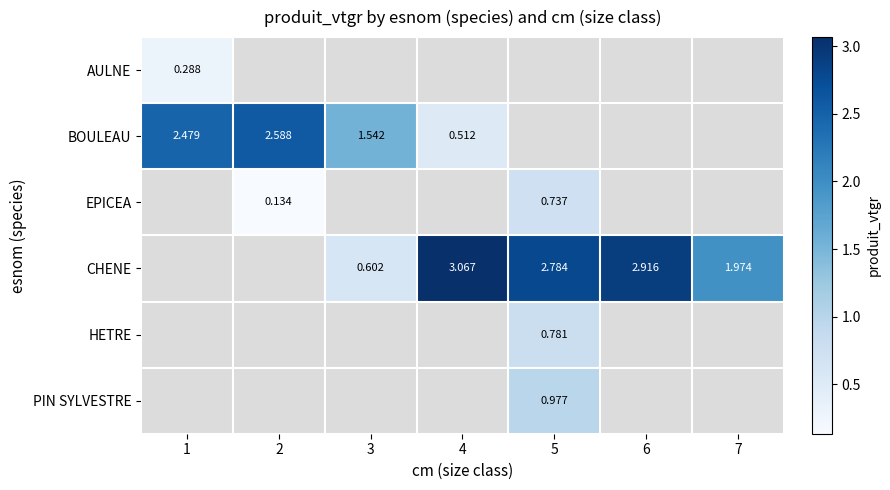

Is the value of AULNE at 4 greater than the value of CHENE at 4?

No